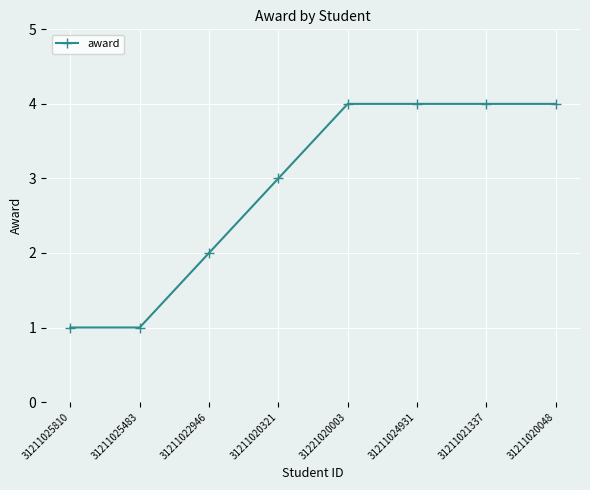

True or false: there are more than 2 points higher than both neighbors.

False